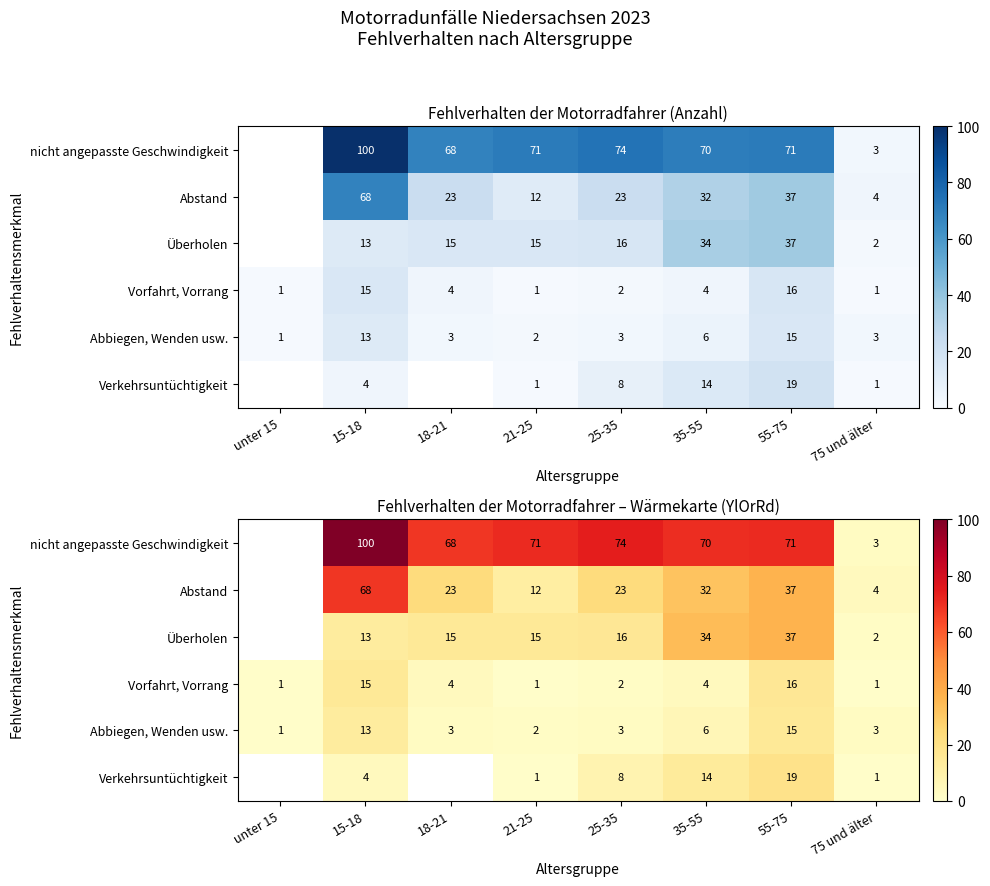

Is the value of Abbiegen, Wenden usw. at unter 15 greater than the value of Abstand at unter 15?

No